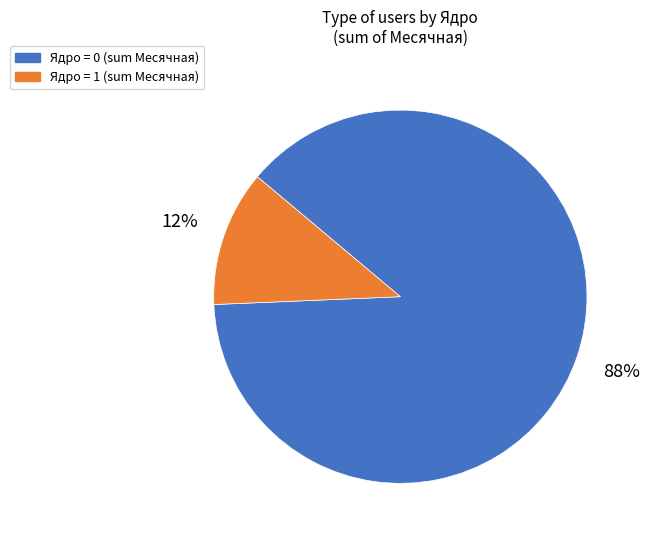

To the nearest percent, what is the difference between the largest and smallest slice percentages?

76%